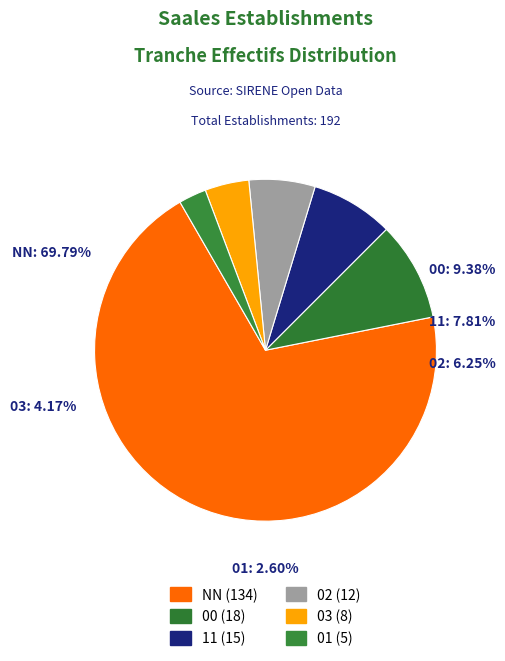

Approximately how many times larger is the value at 02 compared to 01?

2.4